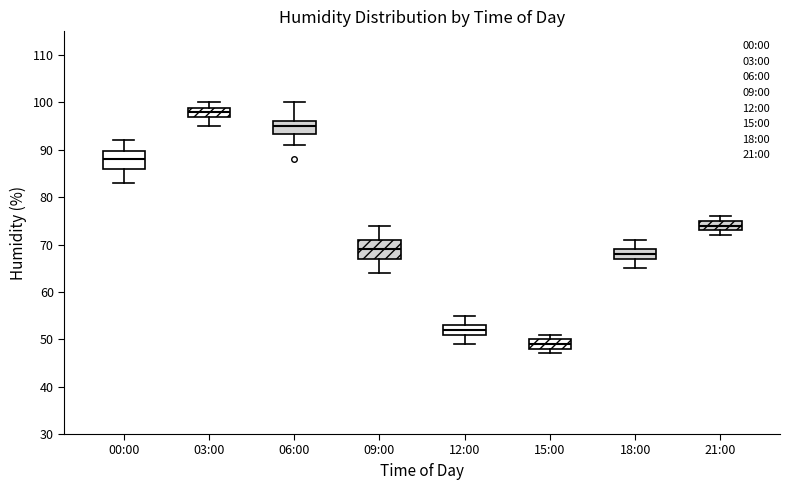

Reading left to right, read every box against the y-axis: the position of its median line, the range the box covers, and the ends of its whiskers. The values are not printed on the chart, so give them approximately, as read against the axis.

00:00: median 88, box 86 to 90, whiskers 83 to 92
03:00: median 98, box 97 to 99, whiskers 95 to 100
06:00: median 95, box 93 to 96, whiskers 91 to 100
09:00: median 69, box 67 to 71, whiskers 64 to 74
12:00: median 52, box 51 to 53, whiskers 49 to 55
15:00: median 49, box 48 to 50, whiskers 47 to 51
18:00: median 68, box 67 to 69, whiskers 65 to 71
21:00: median 74, box 73 to 75, whiskers 72 to 76